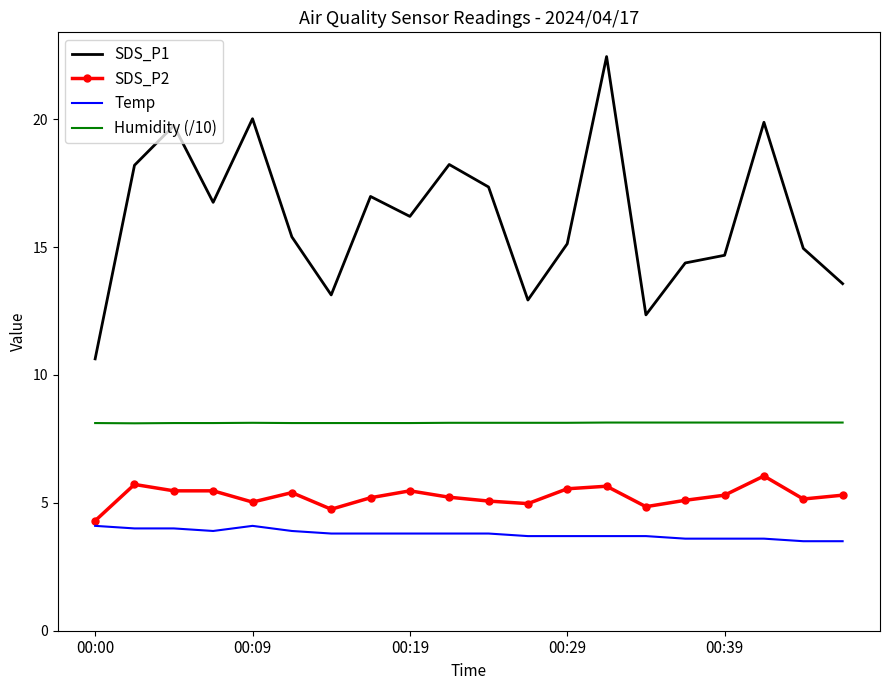

True or false: SDS_P2 and Temp cross at least once.

False